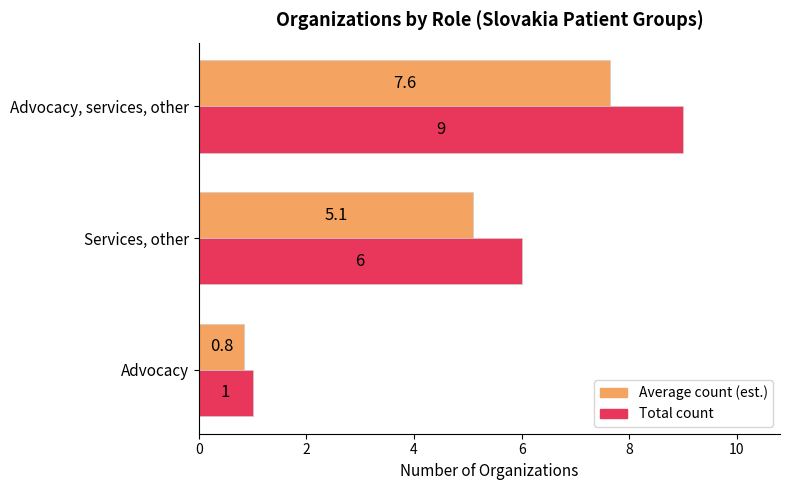

List the labels in order of Total count value, smallest first.

Advocacy, Services, other, Advocacy, services, other